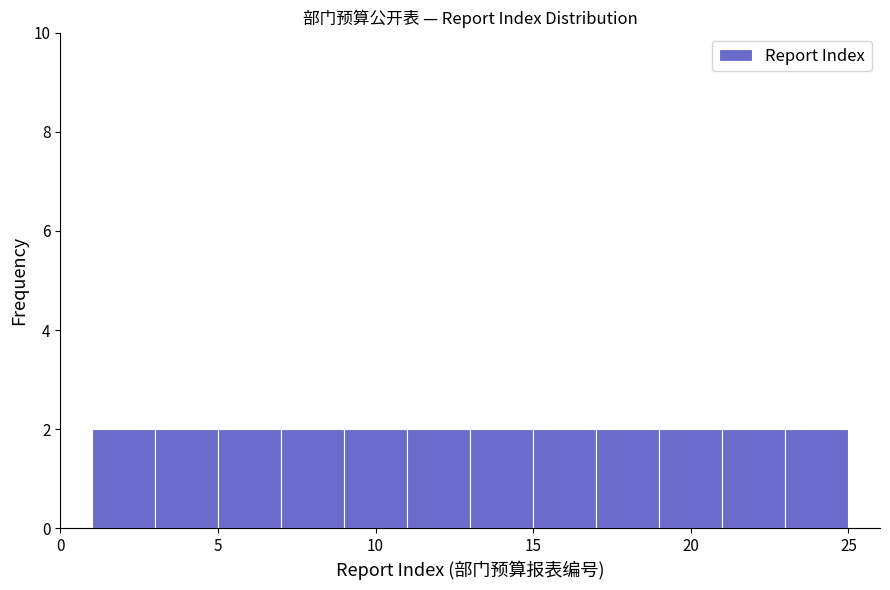

Reading left to right, list every bar in this chart as the range it spans on the x-axis followed by its height. The values are not printed on the chart, so give them approximately, as read against the axis.

1 to 3: 2
3 to 5: 2
5 to 7: 2
7 to 9: 2
9 to 11: 2
11 to 13: 2
13 to 15: 2
15 to 17: 2
17 to 19: 2
19 to 21: 2
21 to 23: 2
23 to 25: 2